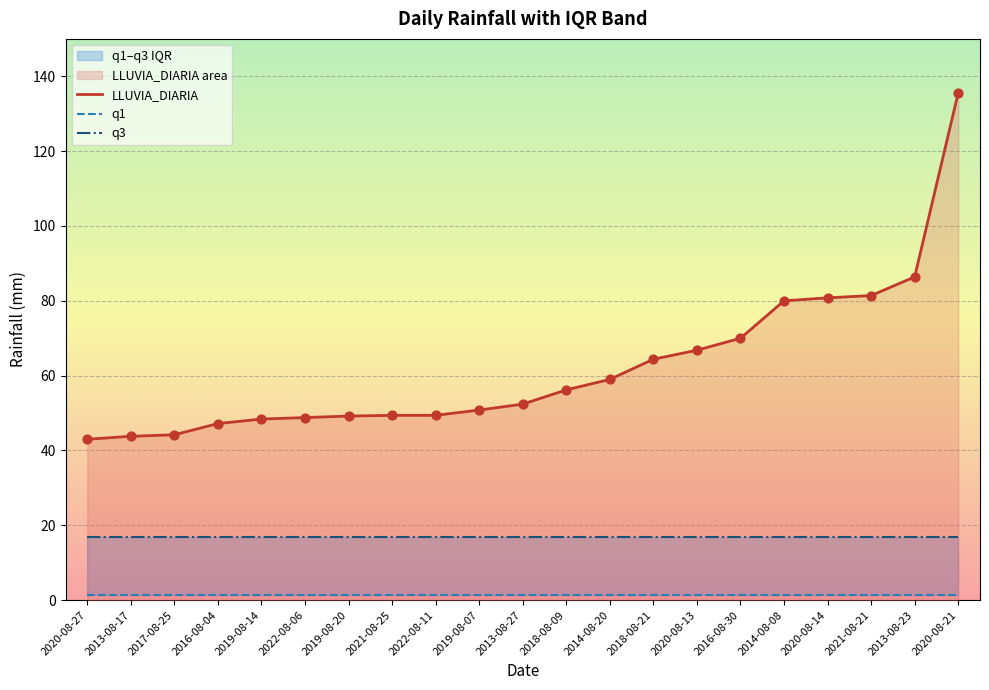

Which series has the largest total across all categories?

LLUVIA_DIARIA